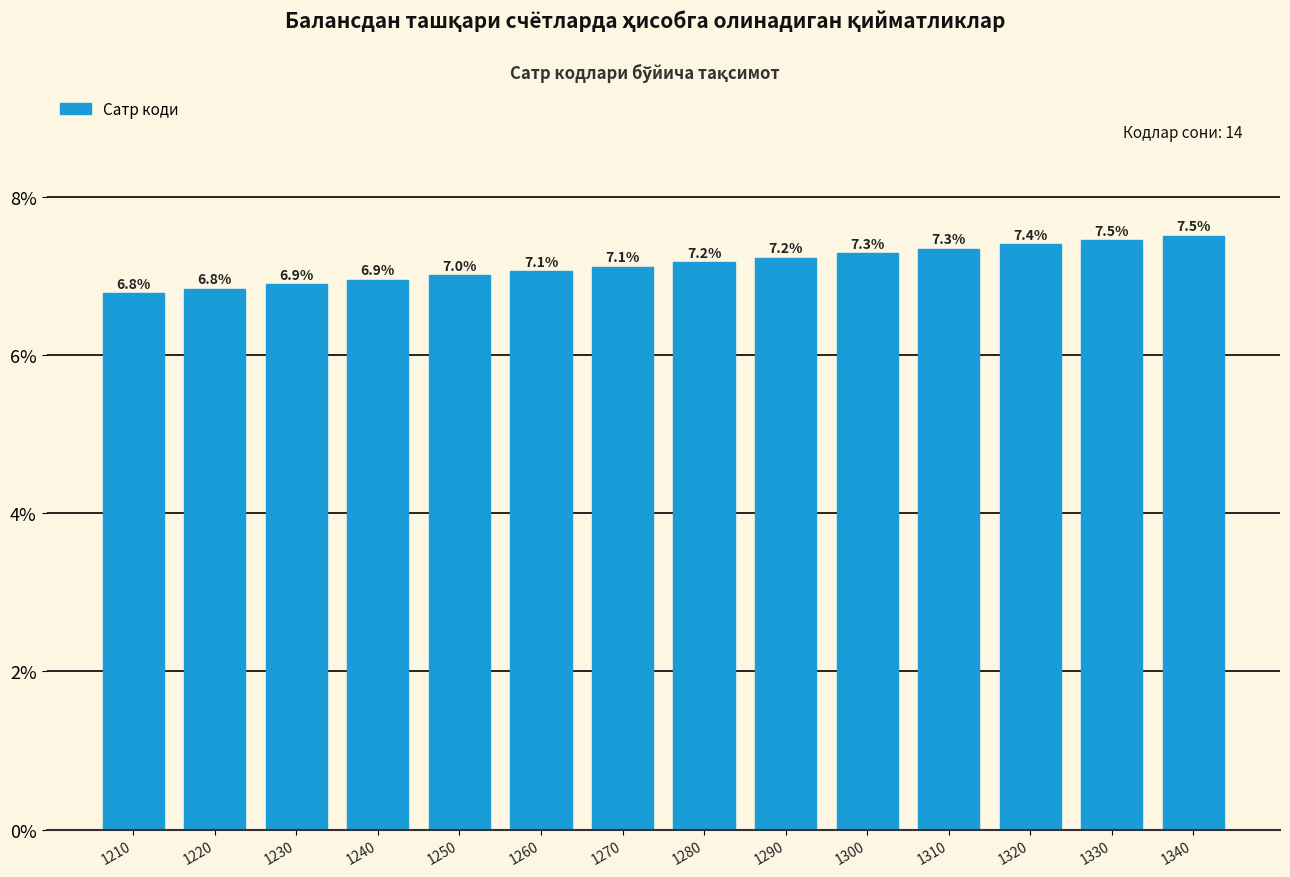

Reading left to right, what are all the values shown in this chart?

6.8	6.8	6.9	6.9	7.0	7.1	7.1	7.2	7.2	7.3	7.3	7.4	7.5	7.5